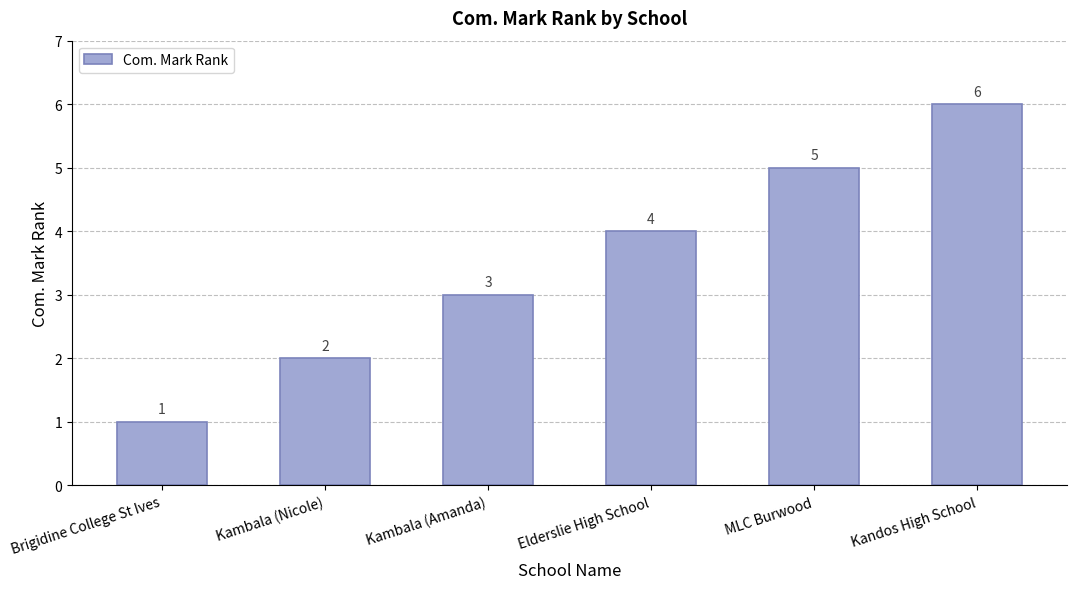

Rank the categories by value from lowest to highest.

Brigidine College St Ives, Kambala (Nicole), Kambala (Amanda), Elderslie High School, MLC Burwood, Kandos High School